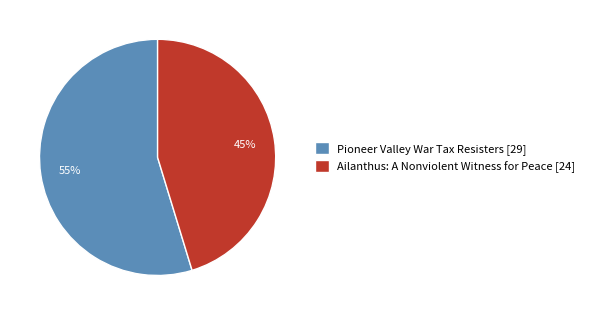

Count the number of slices in the pie.

2